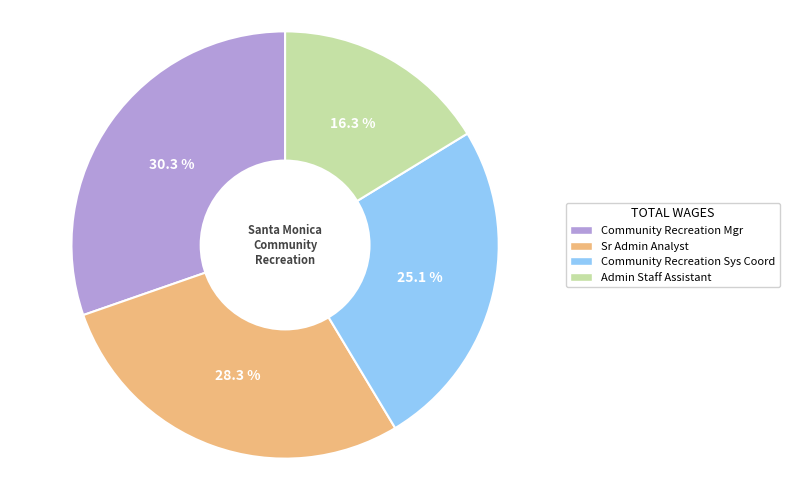

To the nearest percent, what is the average slice percentage?

25%